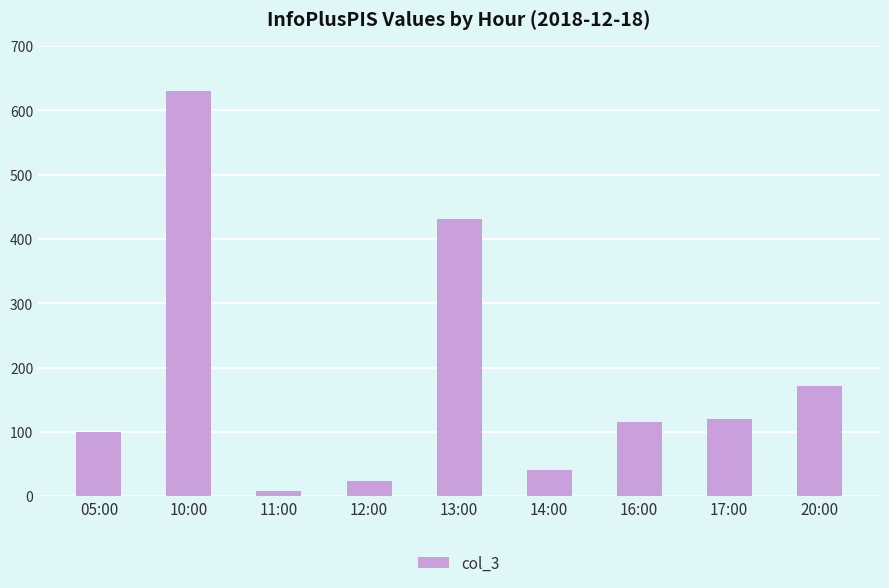

What position from the right is 11:00?

7